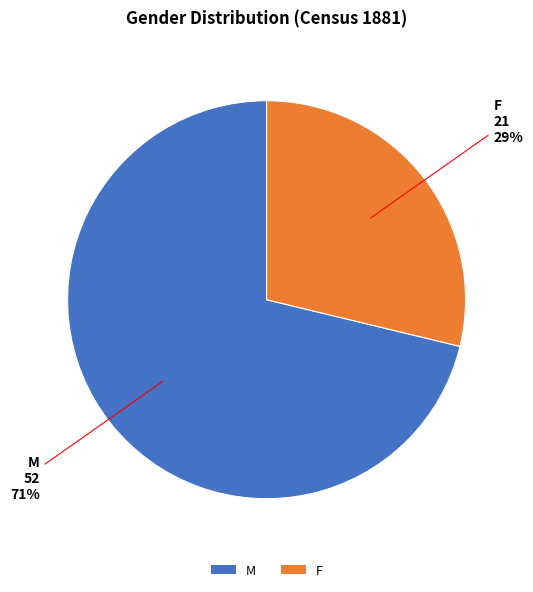

True or false: F accounts for 29% of the total.

True